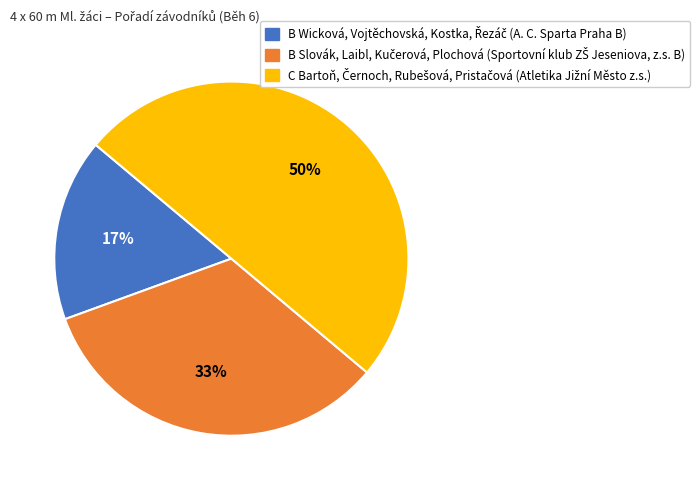

To the nearest percent, what is the difference between the largest and smallest slice percentages?

33%